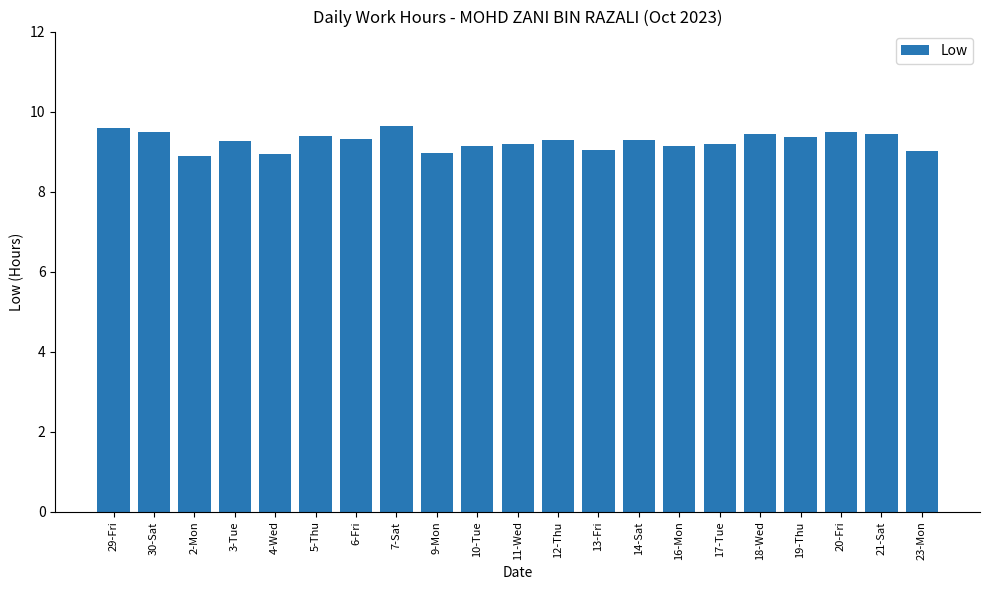

What is the label of the 5th bar from the right?

18-Wed